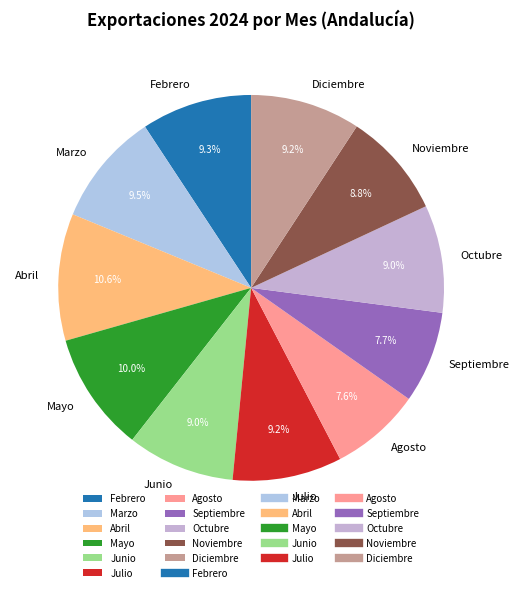

Which slice is the largest?

Abril